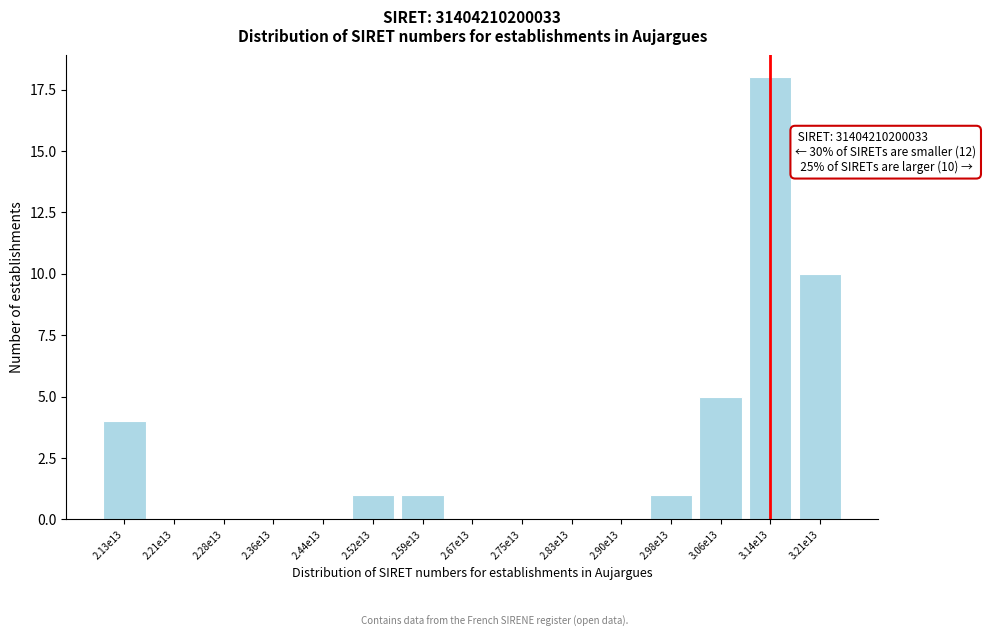

Reading left to right, transcribe all the data shown in this chart.

2.13e13=4	2.21e13=0	2.28e13=0	2.36e13=0	2.44e13=0	2.52e13=1	2.59e13=1	2.67e13=0	2.75e13=0	2.83e13=0	2.90e13=0	2.98e13=1	3.06e13=5	3.14e13=18	3.21e13=10